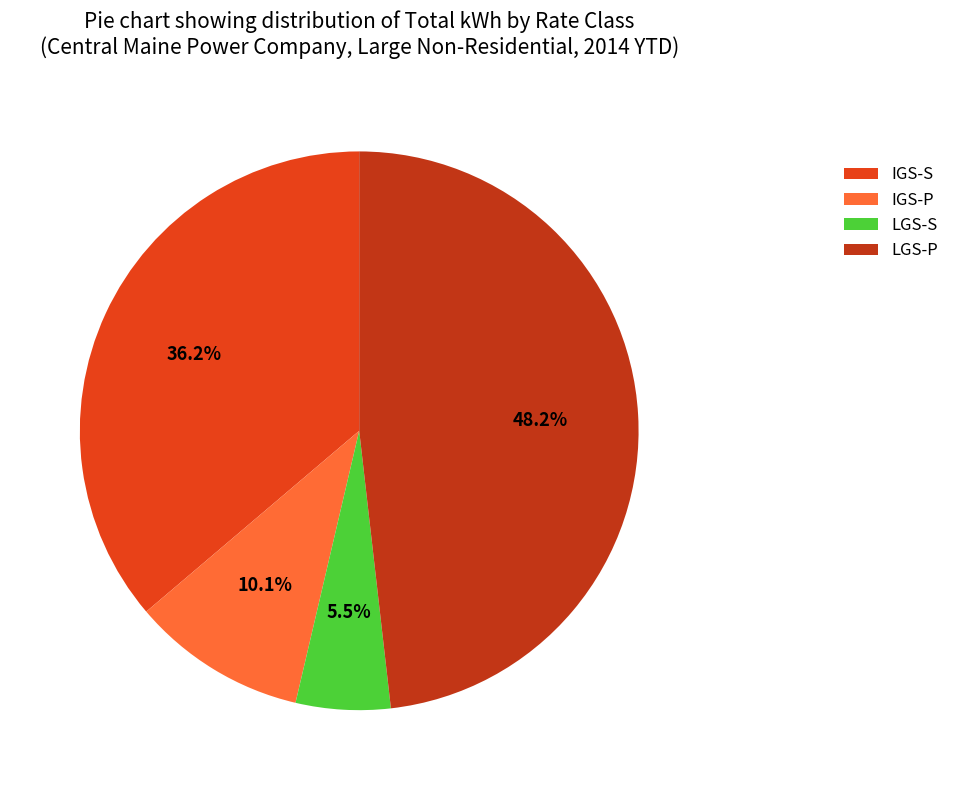

To the nearest percent, what is the difference between the LGS-S and IGS-S slice percentages?

31%